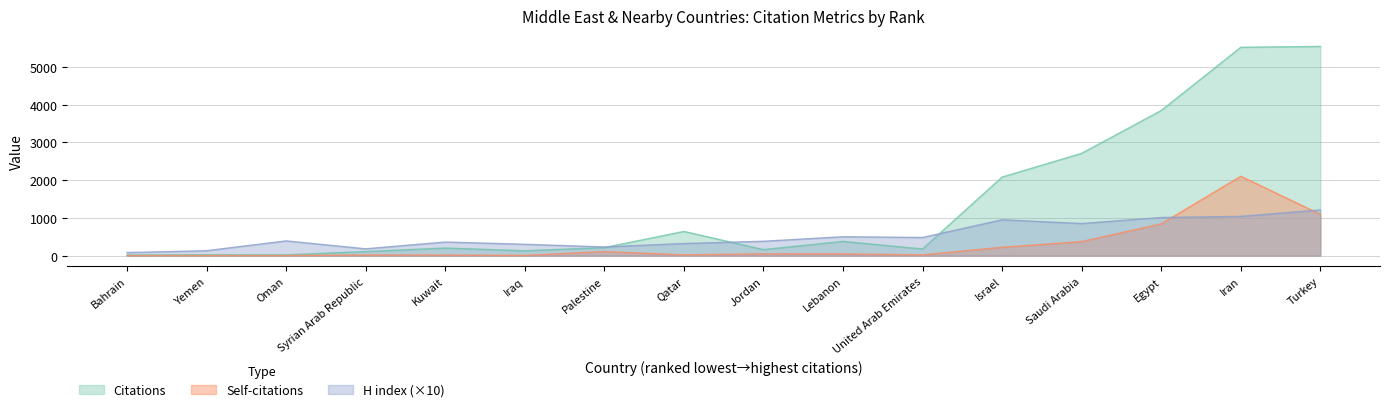

Which series has the largest total across all categories?

Citations